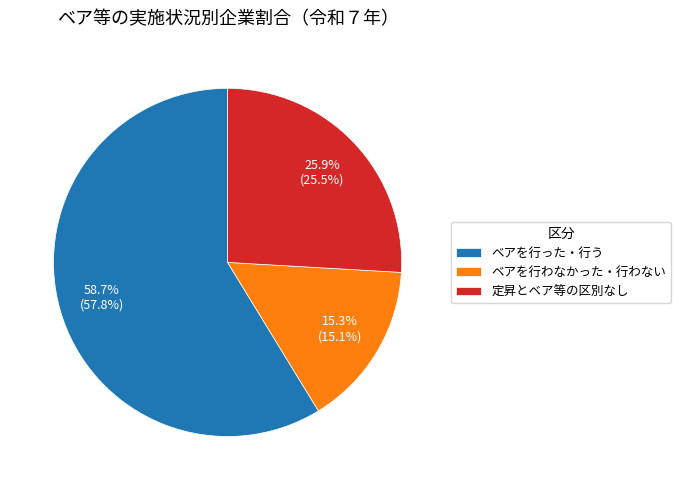

Between ベアを行った・行う and 定昇とベア等の区別なし, which is larger?

ベアを行った・行う